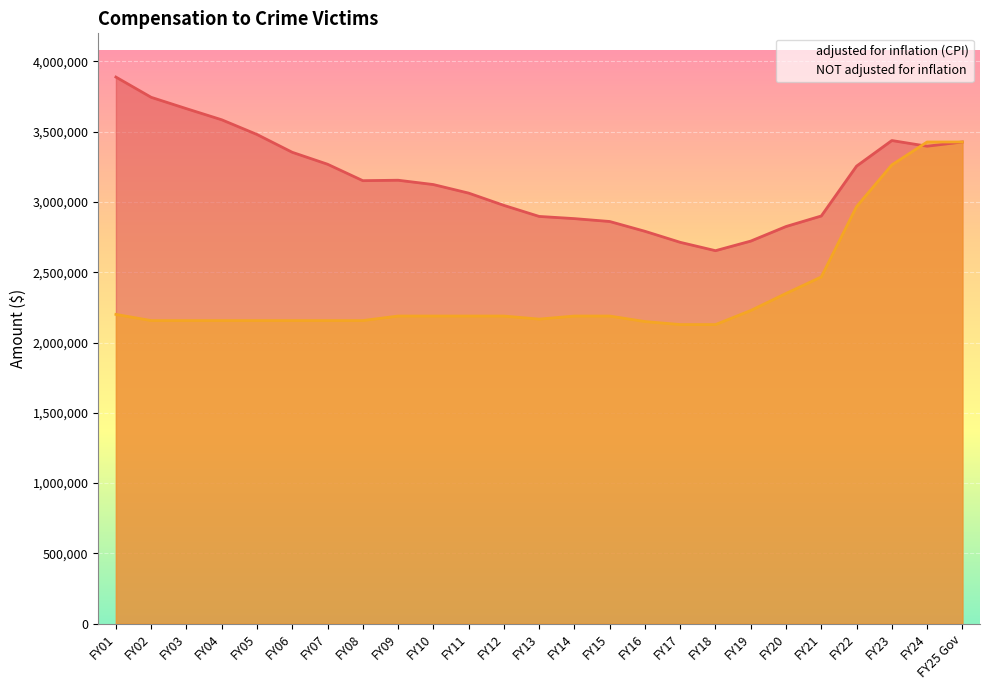

True or false: adjusted for inflation (CPI) has more than 2 interior local peaks.

False